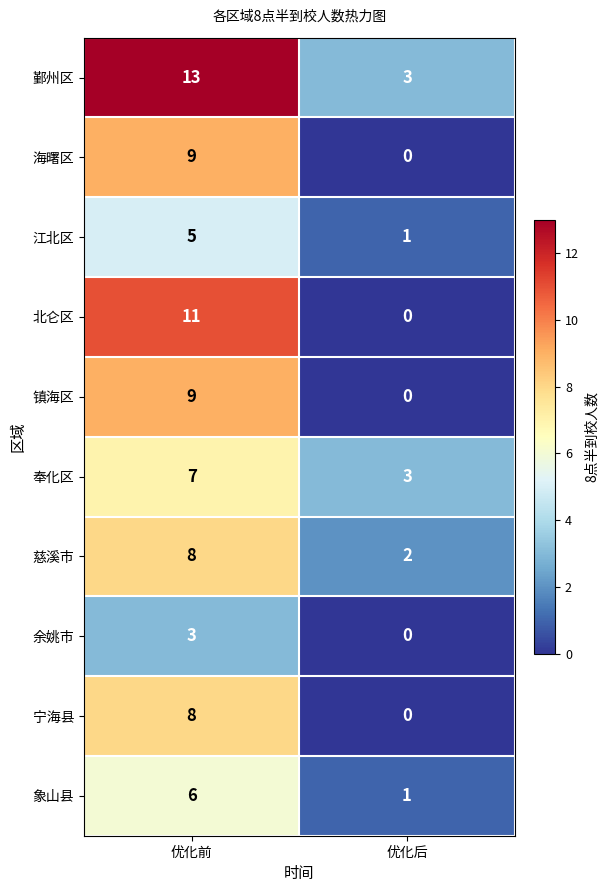

Which category has the highest value across all series?

优化前